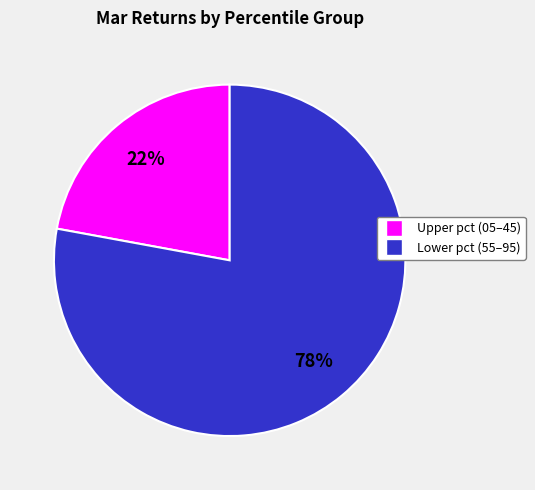

Is there any slice that represents more than half of the pie?

Yes